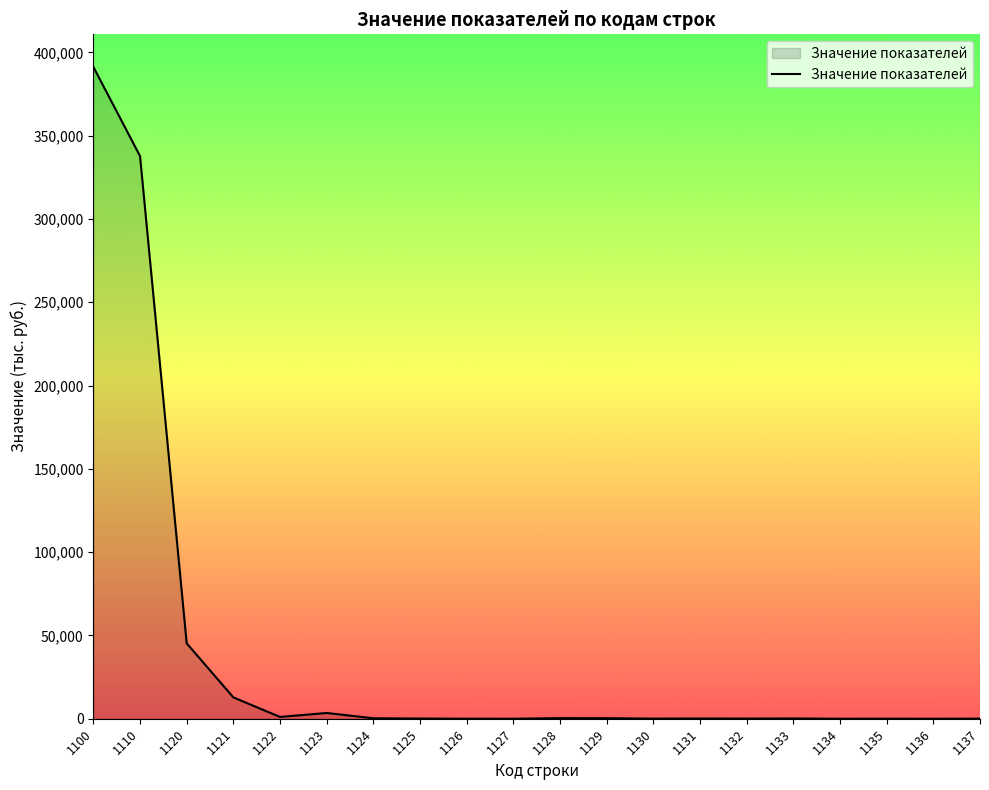

The value at 1100 is 187234. True or false?

False